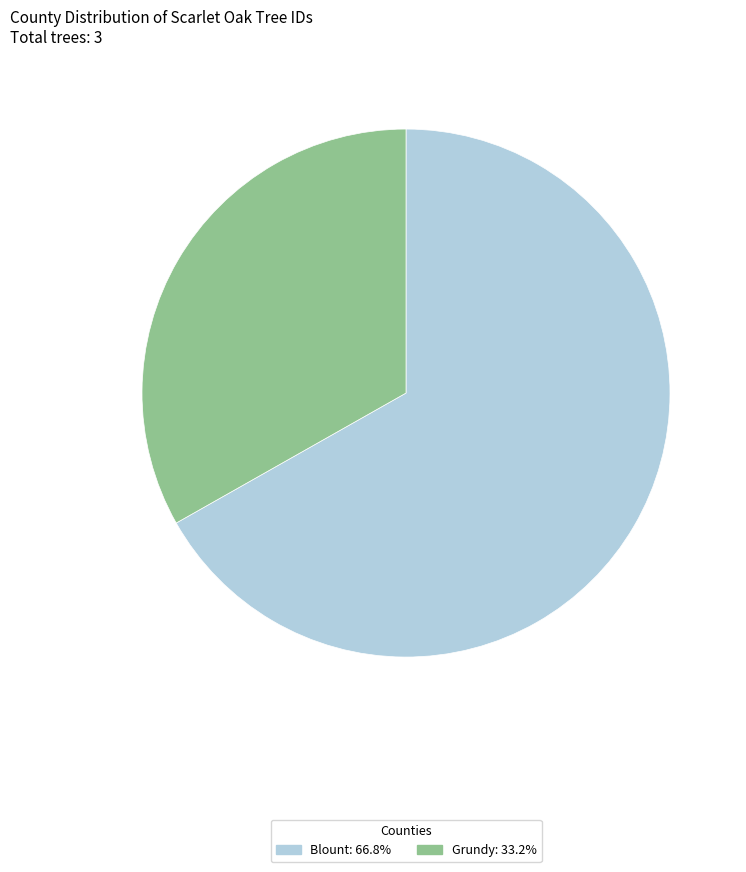

Does any single category account for the majority?

Yes